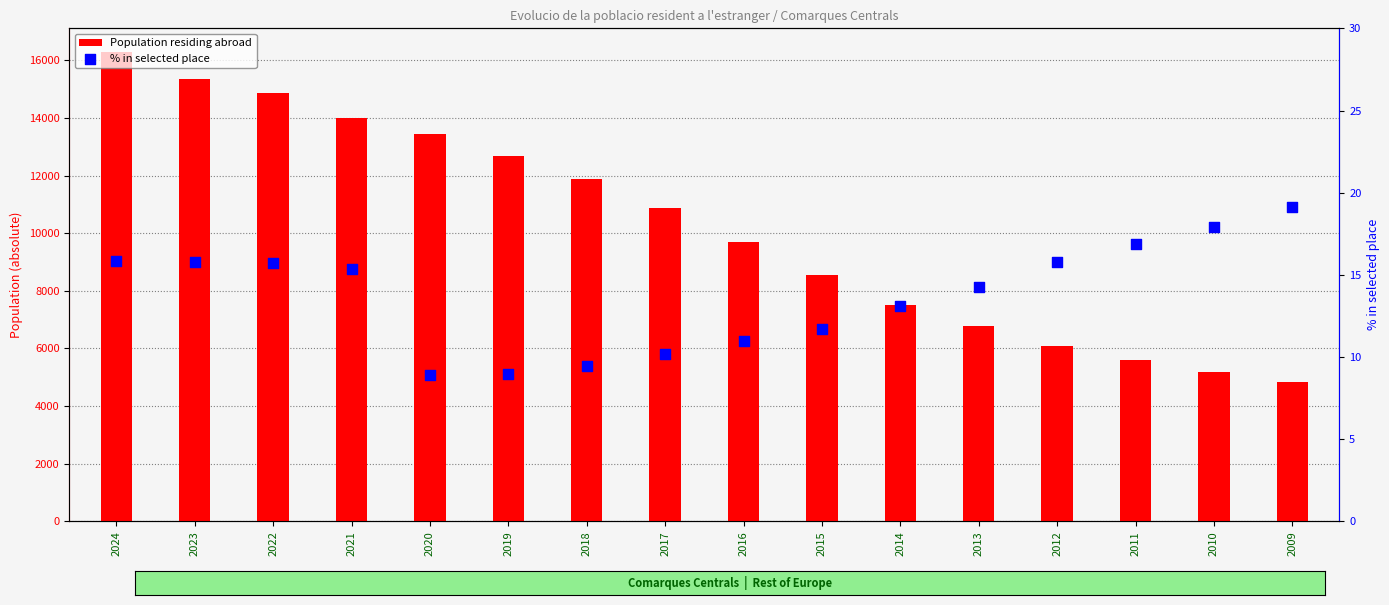

Which series contains the lowest Y value?

% in selected place